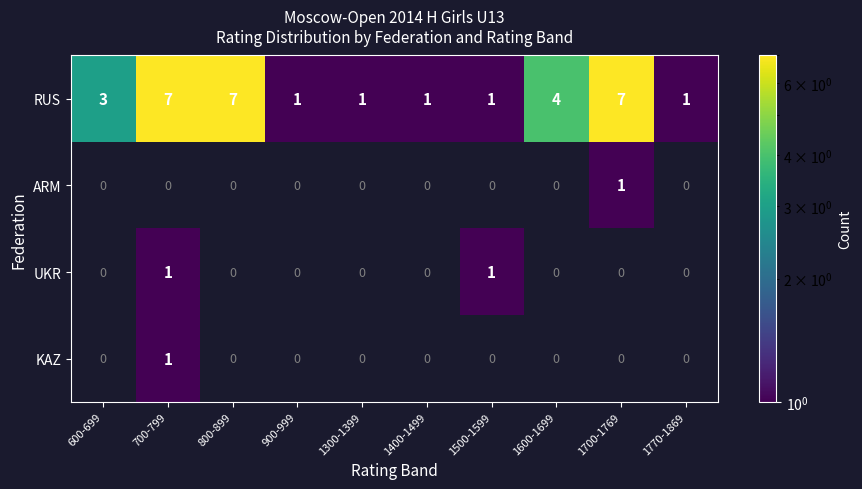

How many data points in RUS are less than 3?

5